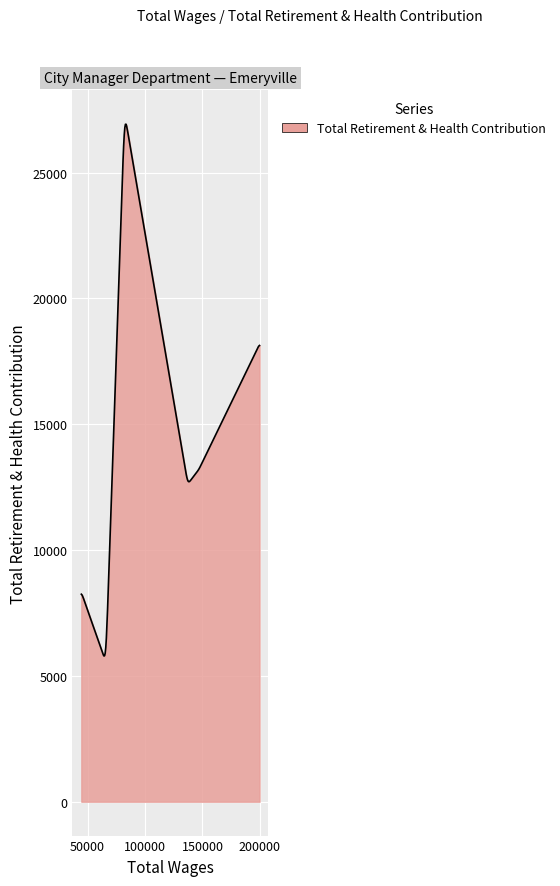

What is the difference between the maximum and minimum values?

21135.2